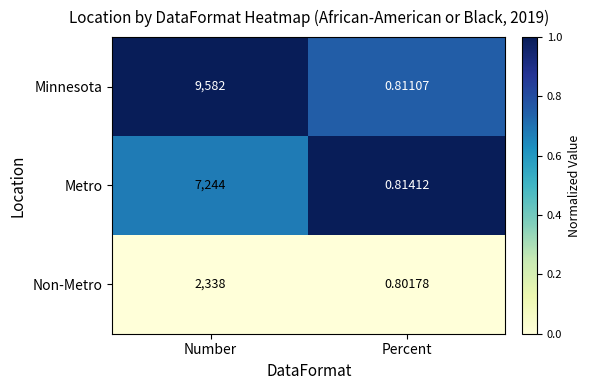

Between Number and Percent, which series saw the biggest shift?

Minnesota